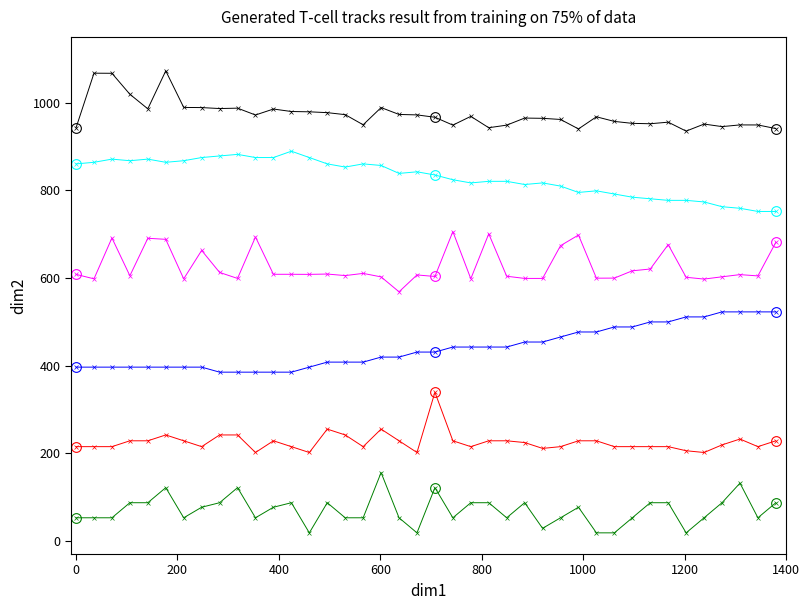

What is the greatest value displayed?

1072.5